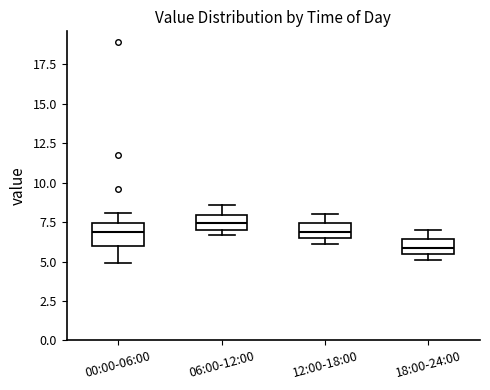

Reading left to right, transcribe this box plot: for each box, give where its median line is, the range the box spans, and where its two whiskers end, as read against the y-axis. The values are not printed on the chart, so give them approximately, as read against the axis.

00:00-06:00: median 7.0, box 6.0 to 7.5, whiskers 5.0 to 8.0
06:00-12:00: median 7.5, box 7.0 to 8.0, whiskers 6.5 to 8.5
12:00-18:00: median 7.0, box 6.5 to 7.5, whiskers 6.0 to 8.0
18:00-24:00: median 6.0, box 5.5 to 6.5, whiskers 5.0 to 7.0